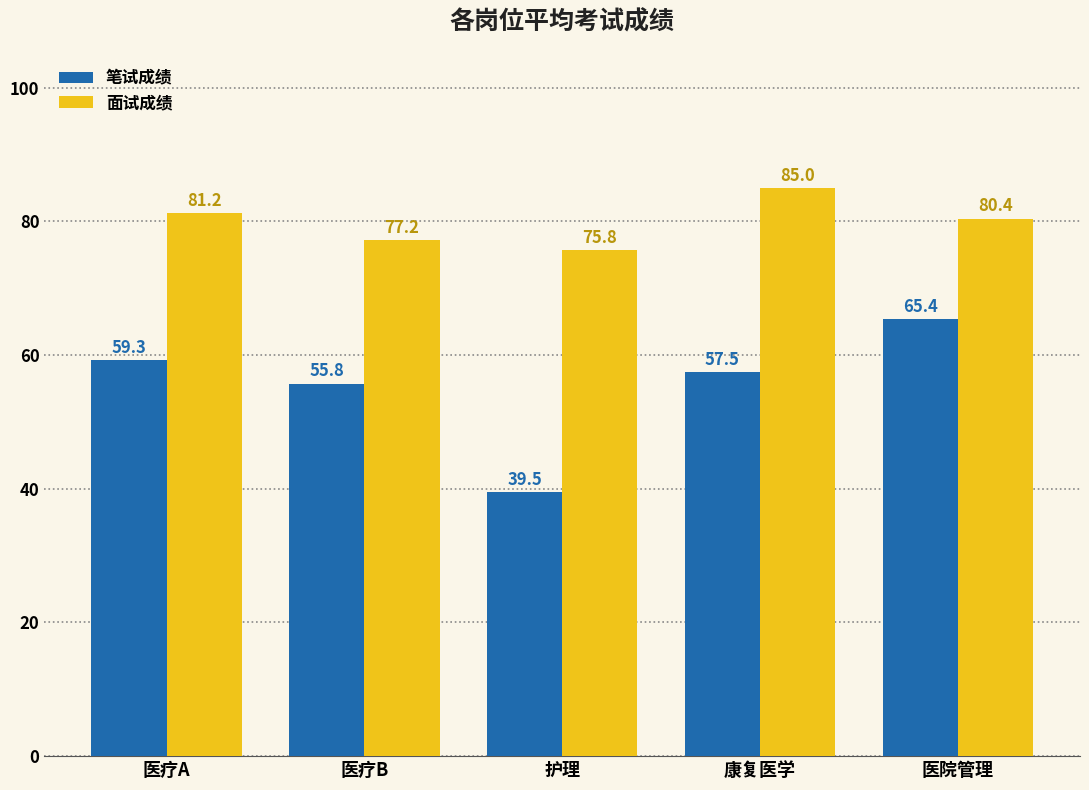

List the series in order of their peak value, lowest first.

笔试成绩, 面试成绩